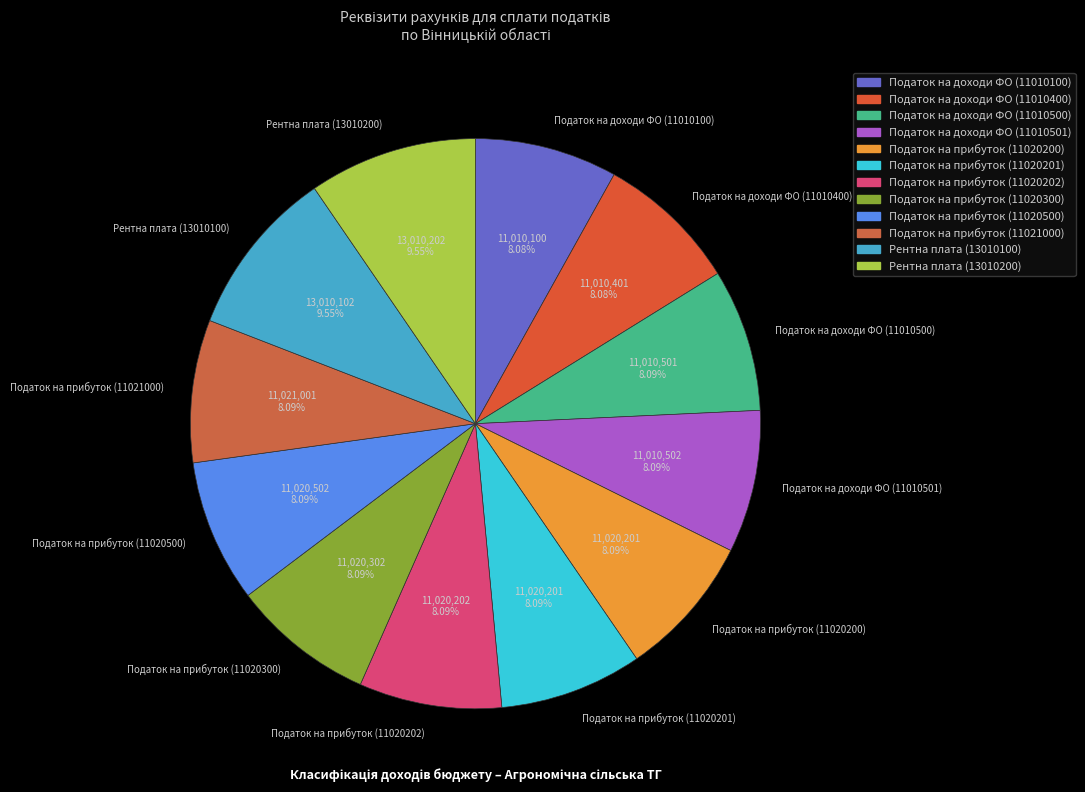

Does Податок на прибуток (11021000) account for over 50% of the chart?

No